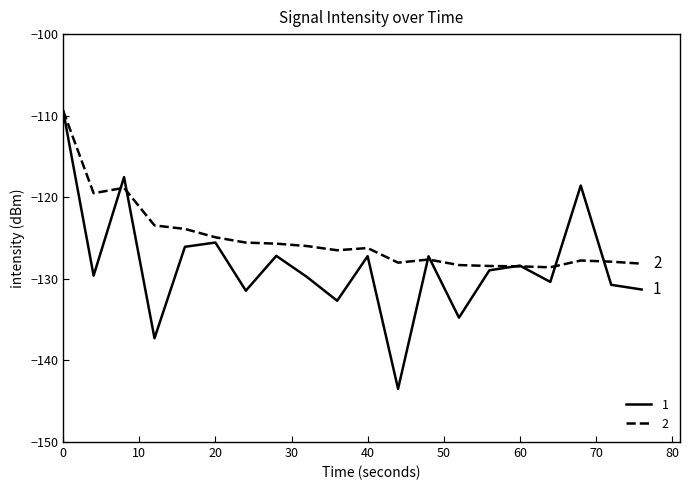

What is the greatest value displayed?

-109.4